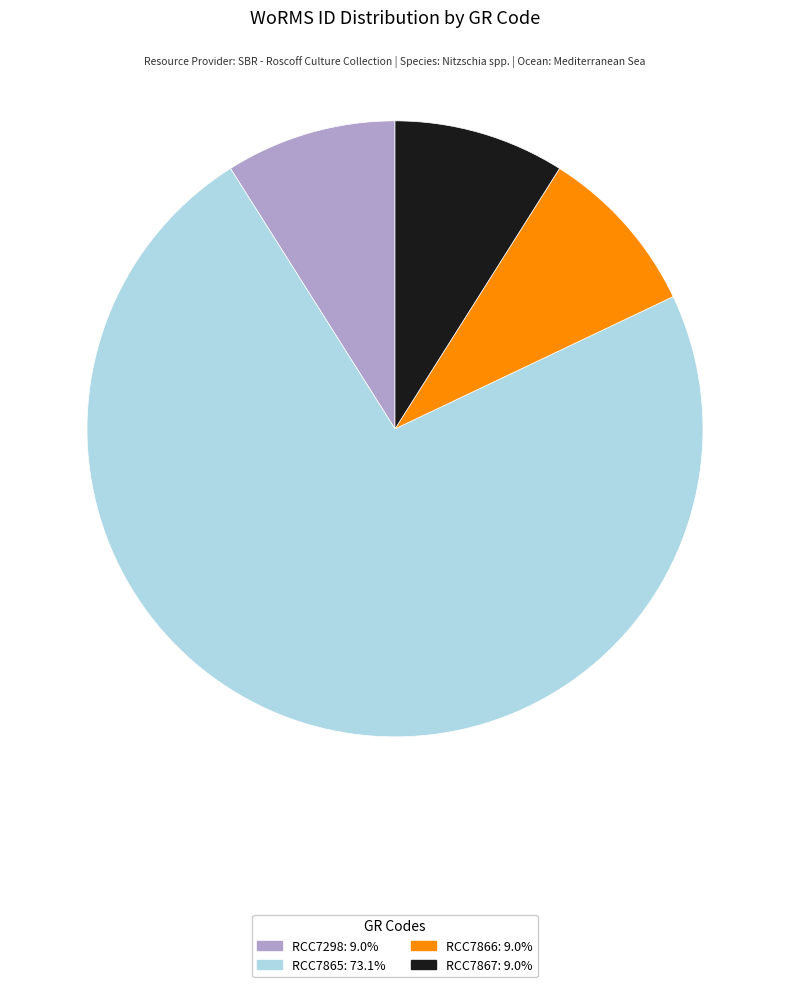

Which category has the biggest portion of the pie?

RCC7865